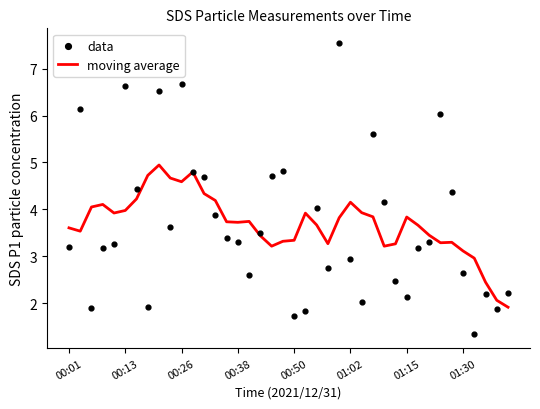

Which series contains the lowest Y value?

data